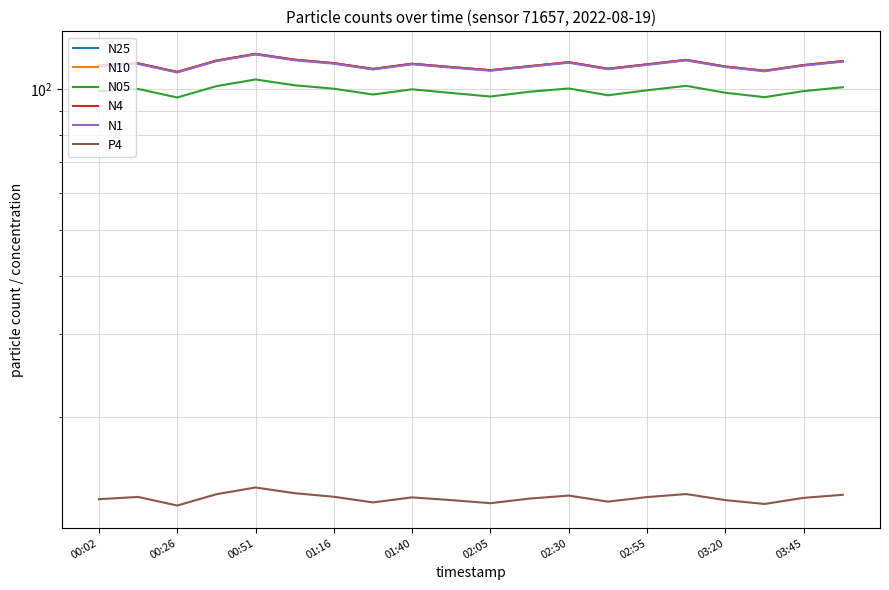

Reading left to right, transcribe all the data shown in this chart.

N25: 112.3	113.5	108.9	115.1	118.9	115.6	113.7	110.5	113.3	111.5	109.8	112.0	114.2	110.6	113.0	115.5	111.8	109.5	112.6	114.8
N10: 112.3	113.6	108.9	115.1	119.0	115.6	113.7	110.5	113.3	111.5	109.8	112.0	114.2	110.6	113.0	115.5	111.8	109.5	112.6	114.8
N05: 99.0	100.2	96.0	101.5	104.9	102.0	100.3	97.5	100.0	98.2	96.5	98.8	100.4	97.1	99.5	101.7	98.3	96.2	99.1	101.0
N4: 112.3	113.6	108.9	115.1	119.0	115.6	113.7	110.5	113.3	111.5	109.8	112.0	114.2	110.6	113.0	115.5	111.8	109.5	112.6	114.8
N1: 112.0	113.3	108.6	114.8	118.7	115.3	113.4	110.2	113.0	111.2	109.5	111.7	113.9	110.3	112.7	115.2	111.5	109.2	112.3	114.5
P4: 13.4	13.5	12.9	13.7	14.2	13.8	13.5	13.2	13.5	13.3	13.1	13.4	13.6	13.2	13.5	13.7	13.3	13.1	13.4	13.7